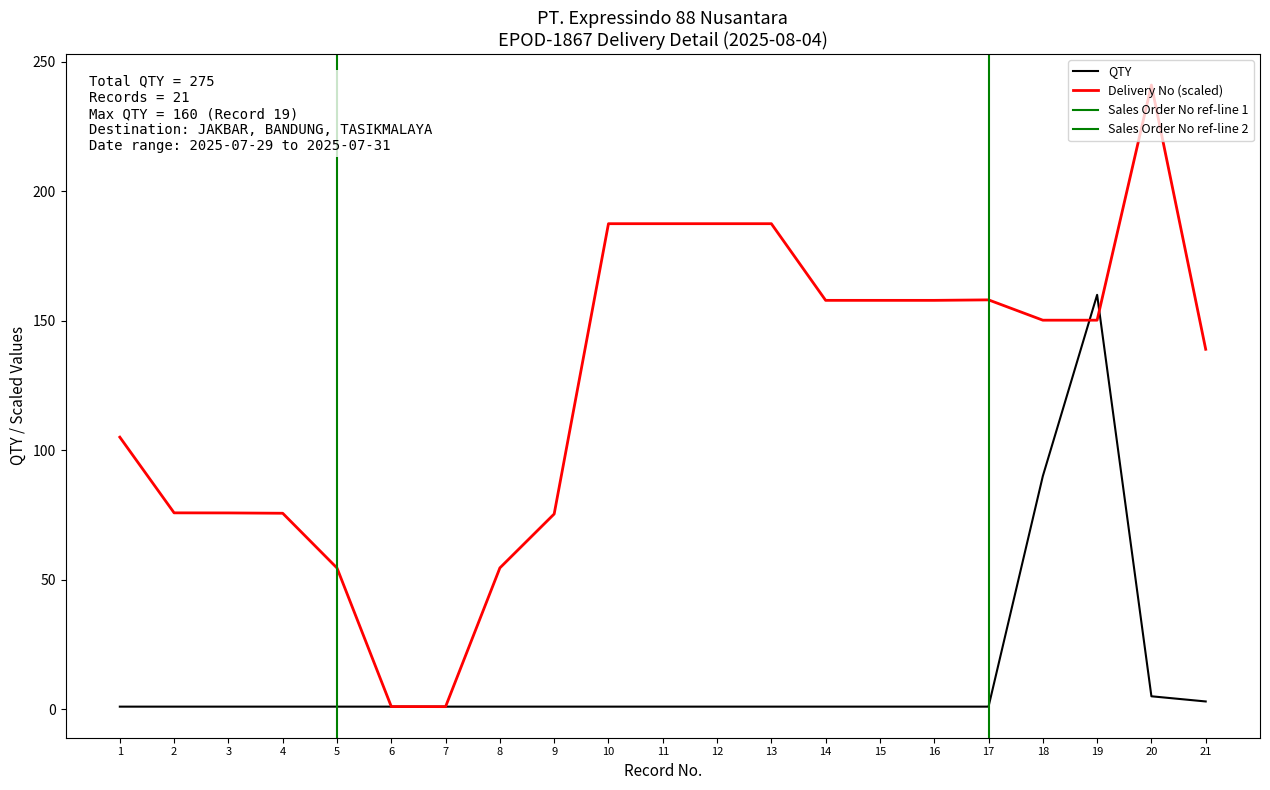

What is the difference between the maximum and minimum values in the QTY series?

159.0